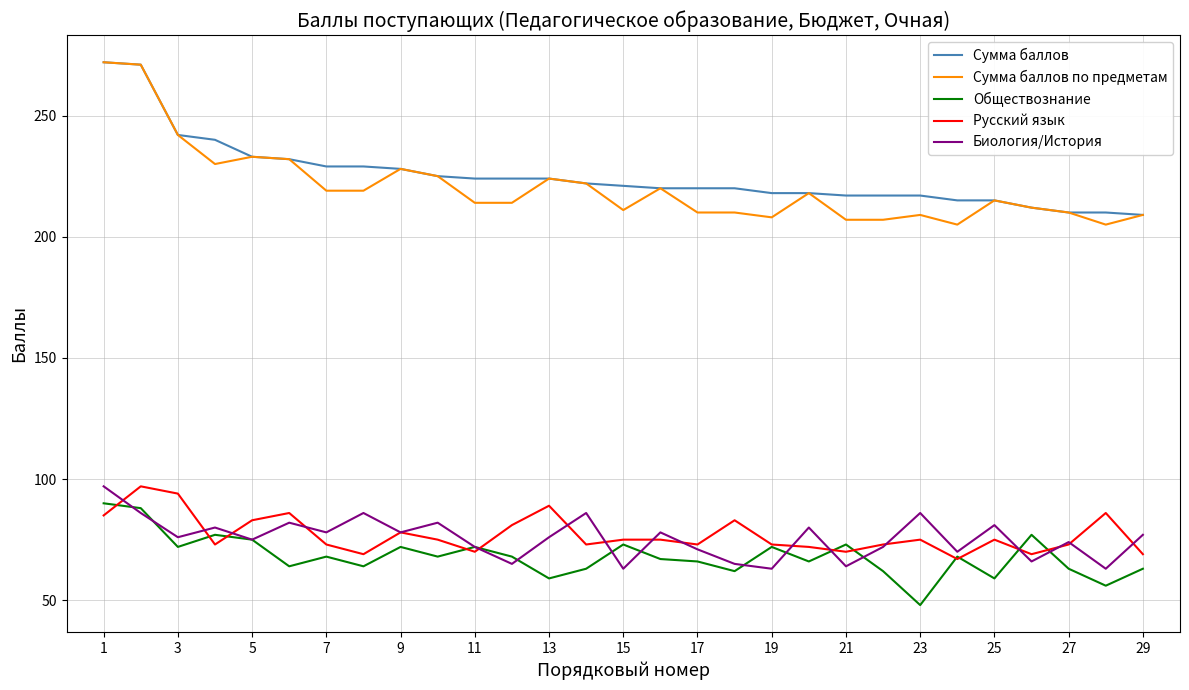

What is the maximum value for Сумма баллов?

272